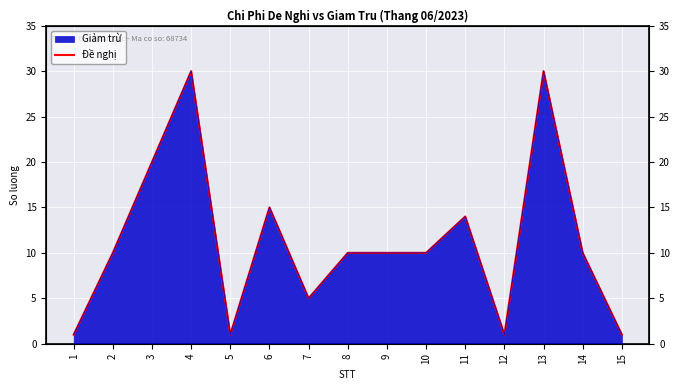

Rank the categories by value from lowest to highest.

1, 5, 12, 15, 7, 2, 8, 9, 10, 14, 11, 6, 3, 4, 13